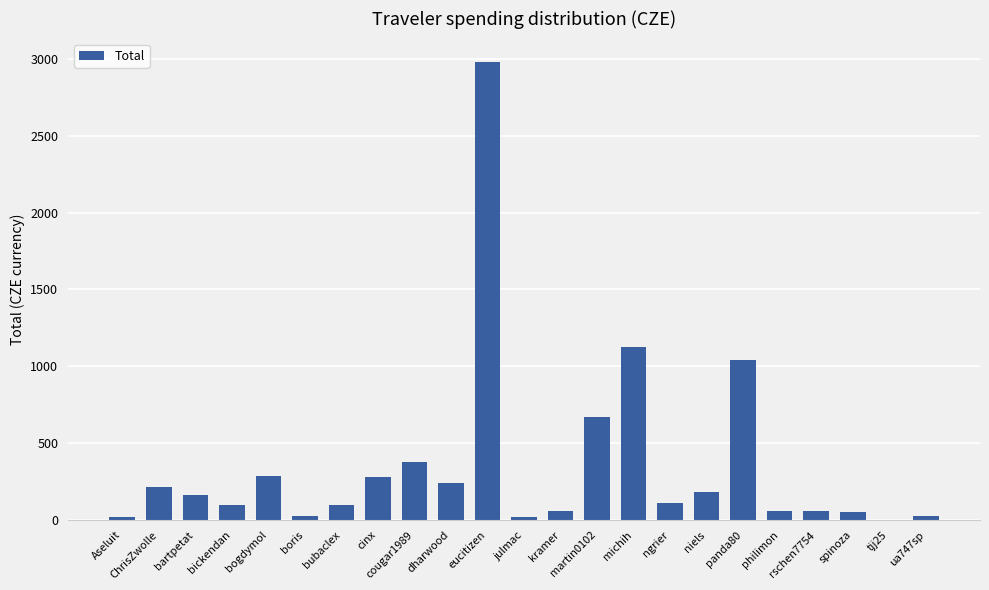

Approximately how many times larger is the value at michih compared to bickendan?

11.6